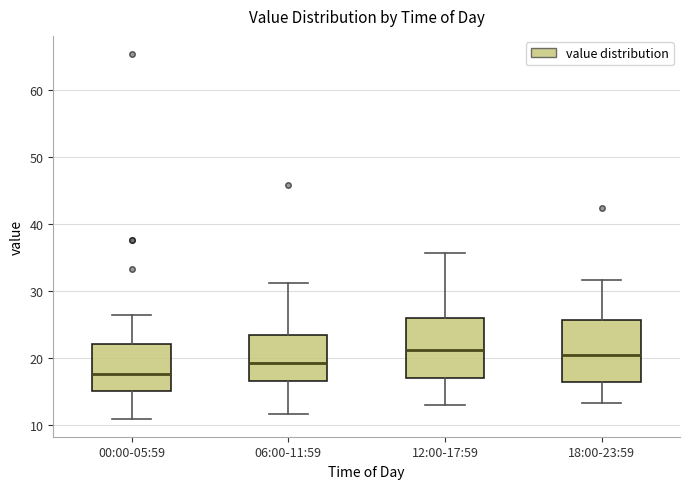

Reading left to right, read every box against the y-axis: the position of its median line, the range the box covers, and the ends of its whiskers. The values are not printed on the chart, so give them approximately, as read against the axis.

00:00-05:59: median 18, box 15 to 22, whiskers 11 to 26
06:00-11:59: median 19, box 17 to 23, whiskers 12 to 31
12:00-17:59: median 21, box 17 to 26, whiskers 13 to 36
18:00-23:59: median 20, box 16 to 26, whiskers 13 to 32